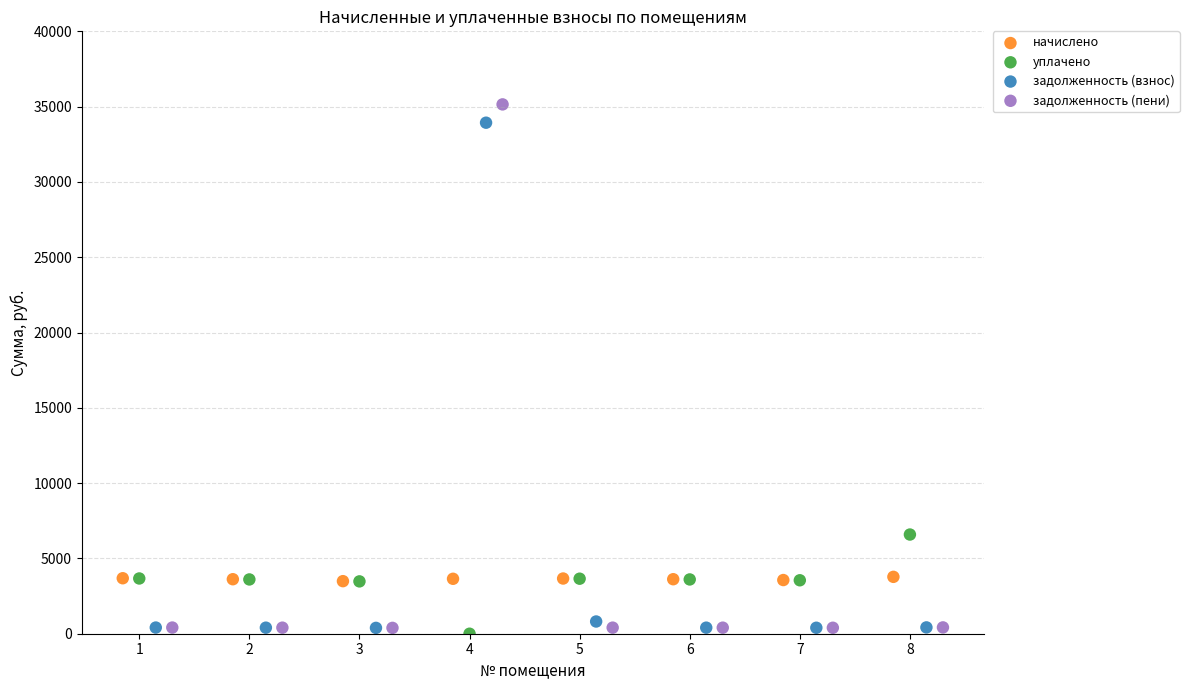

Which series has the largest Y range (max minus min)?

задолженность (пени)